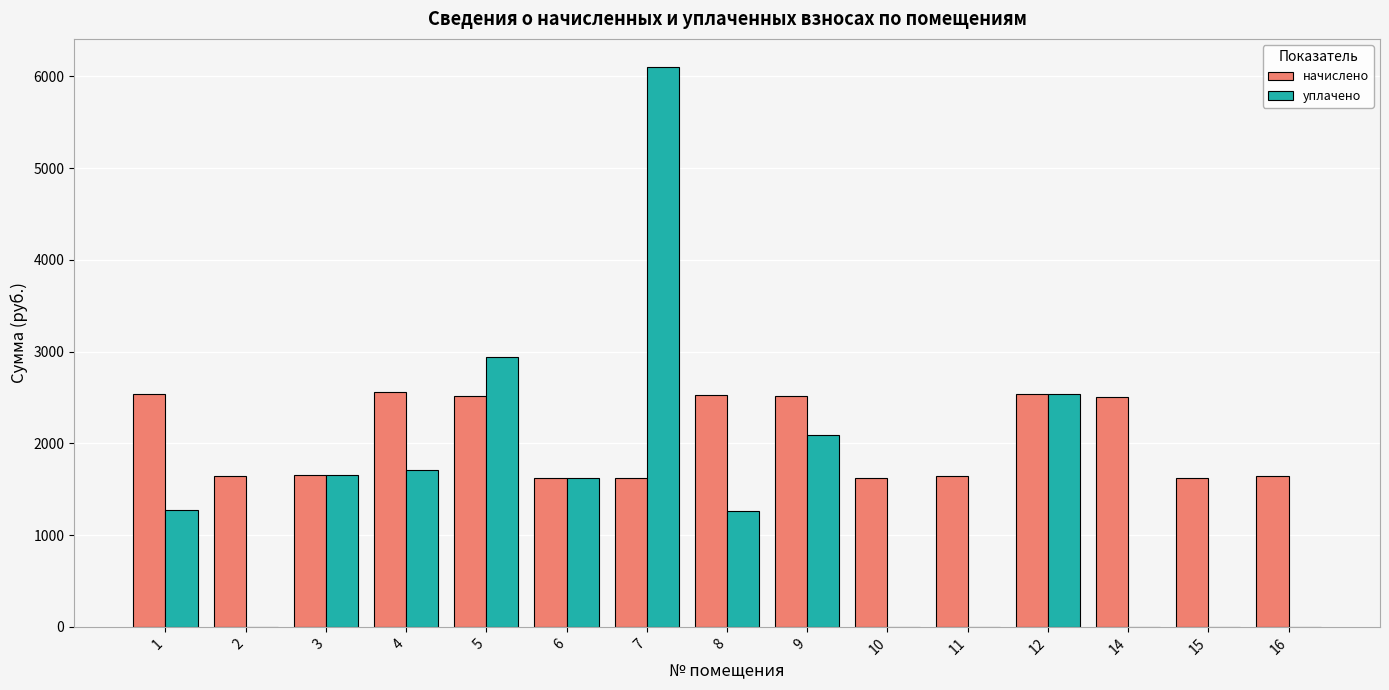

The value of уплачено at 5 is 2936.1. True or false?

True